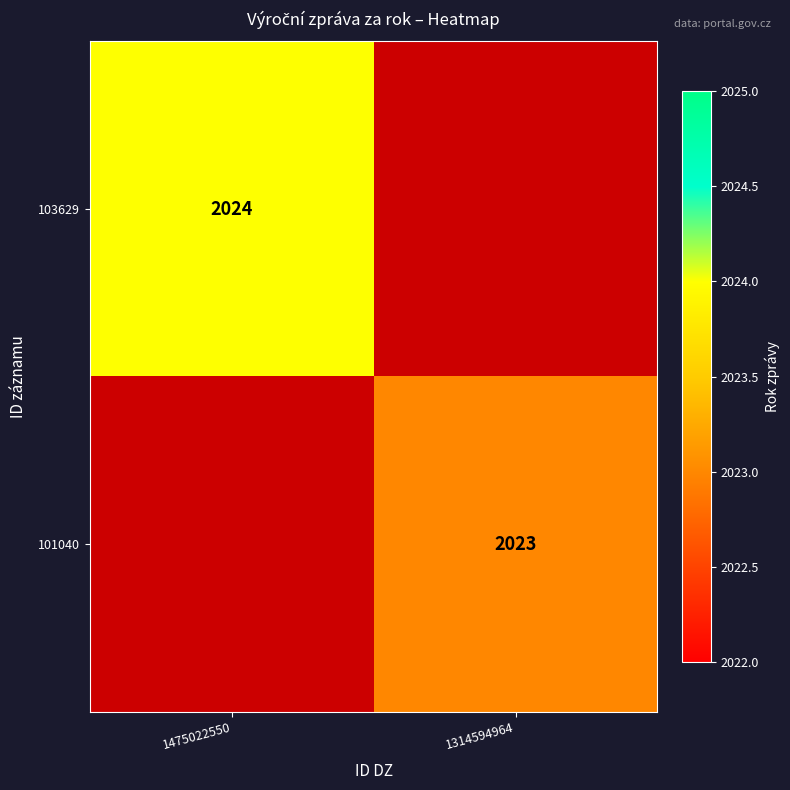

True or false: 103629 has a value of 3525 at 1475022550.

False